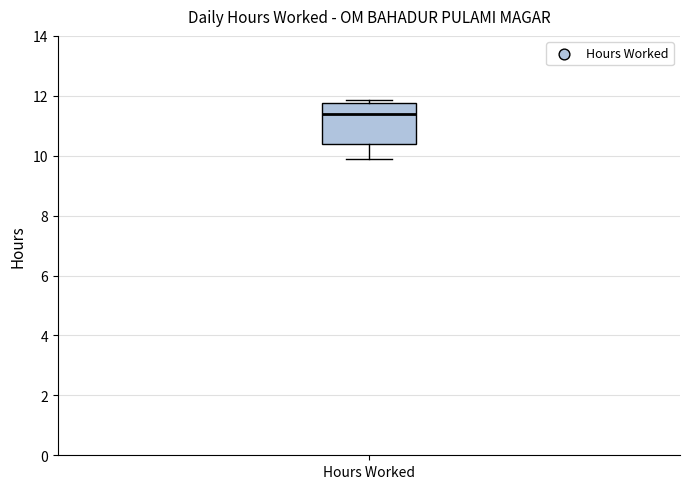

Where does the median line of the box for Hours Worked sit on the y-axis? The values are not printed on the chart, so give them approximately, as read against the axis.

11.4